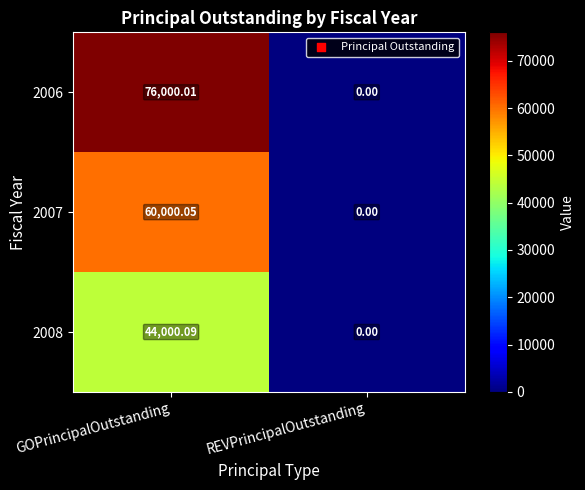

Where is 2007 nearest to the value 30000?

REVPrincipalOutstanding